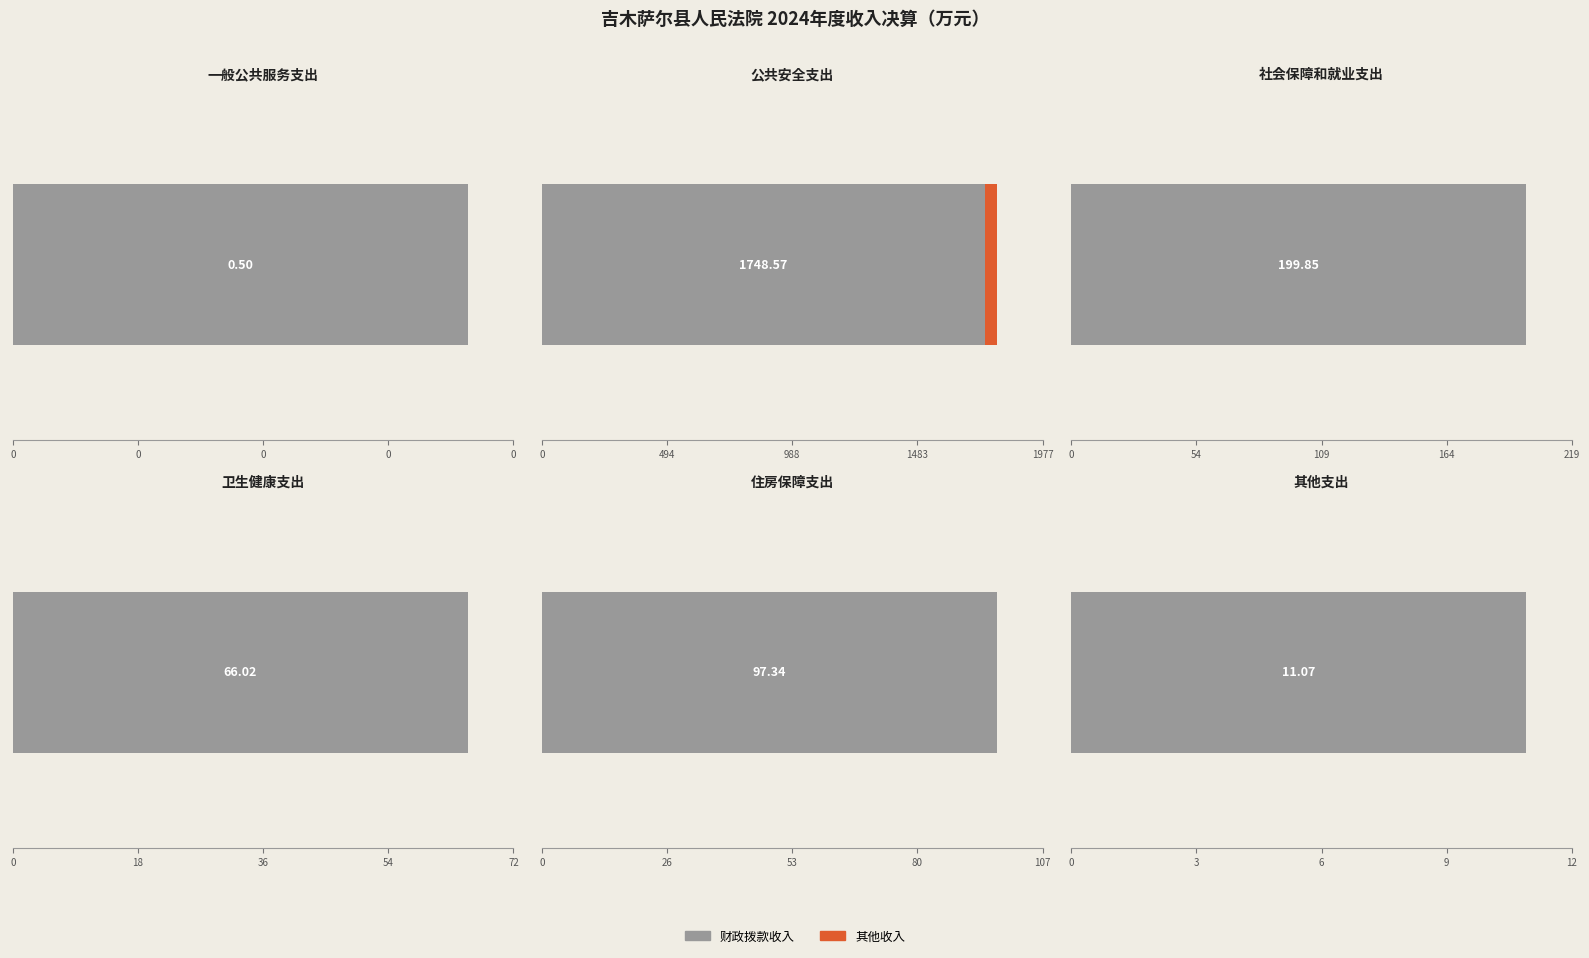

The 财政拨款收入 series shows 16.5 at 卫生健康支出. True or false?

False